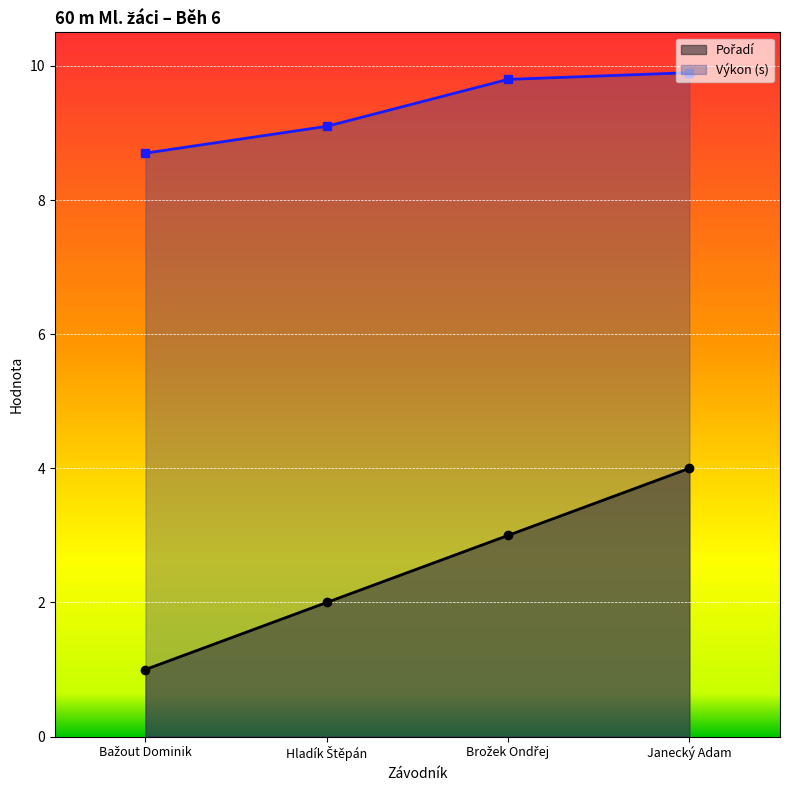

What is the difference between the maximum and second lowest values in the Výkon (s) series?

0.8